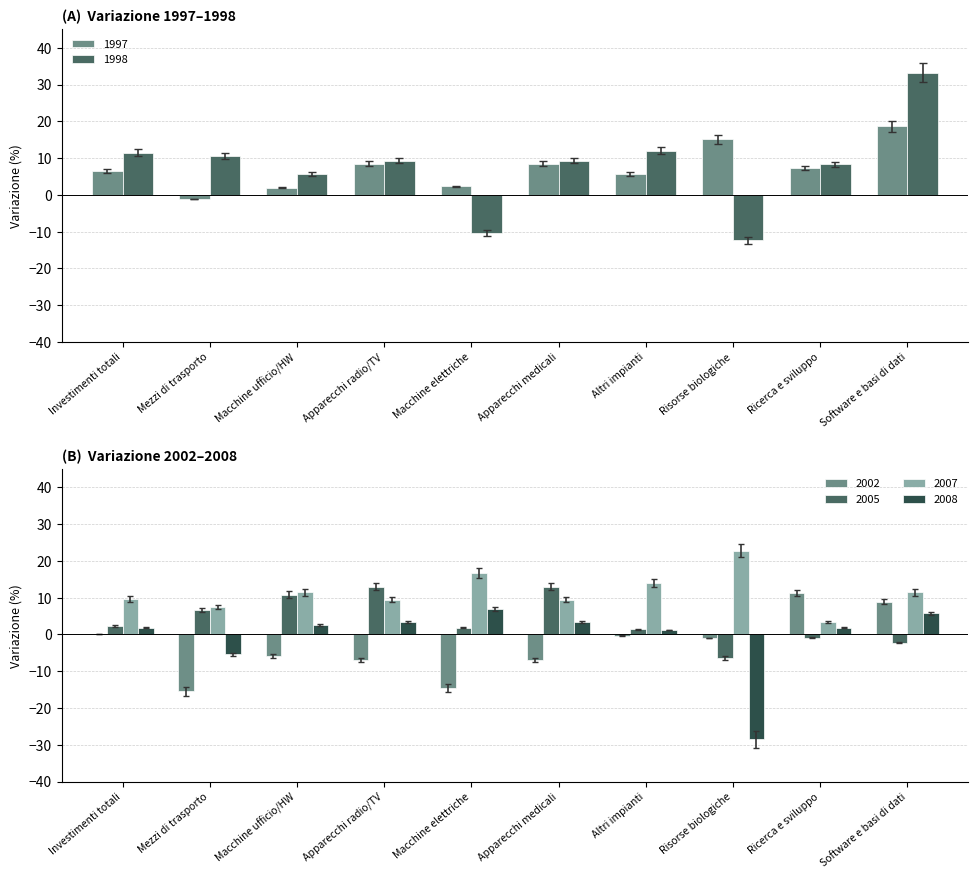

Is the value of 2005 at Investimenti totali greater than the value of 2007 at Software e basi di dati?

No